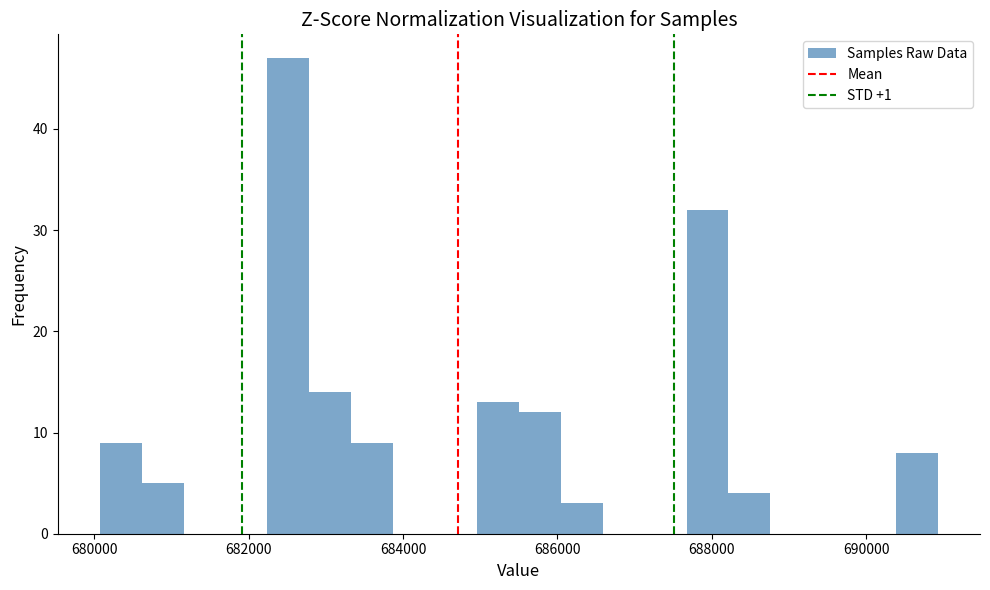

Read against the x-axis, roughly where is the centre of the tallest bar?

682600